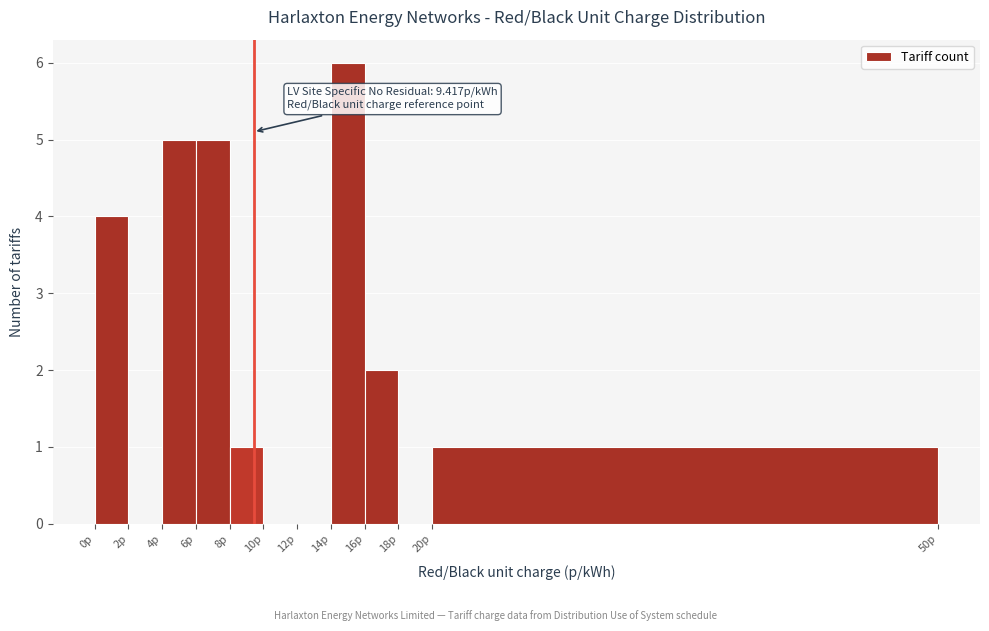

Over which range of the x-axis is the bar tallest?

14 to 16